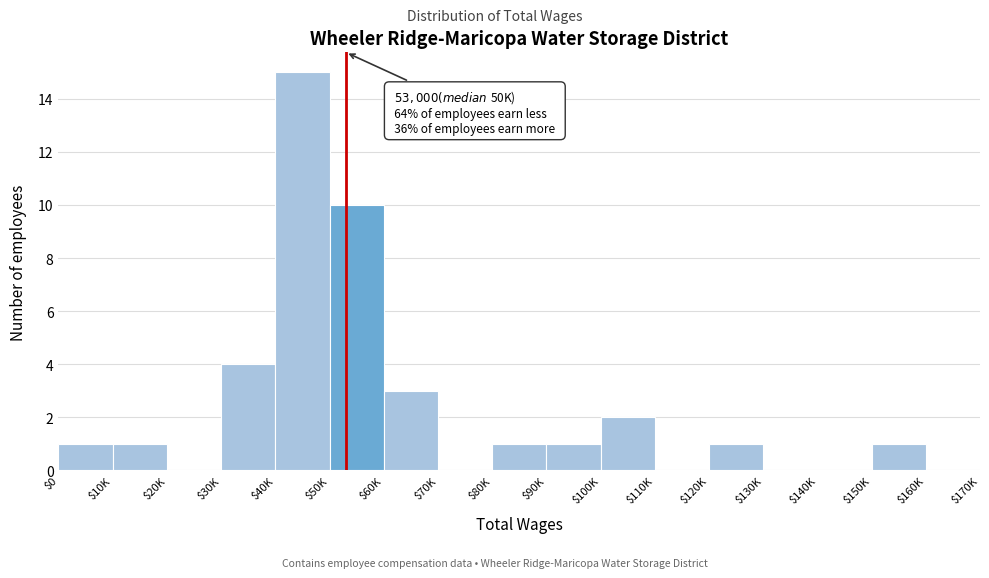

At which category does the chart reach its peak across all series?

$40K